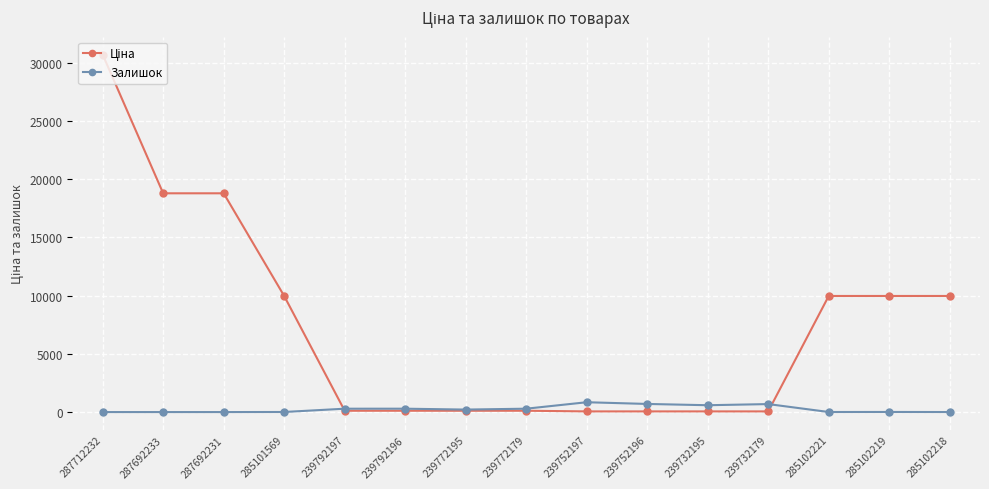

At which category does the chart reach its peak across all series?

287712232